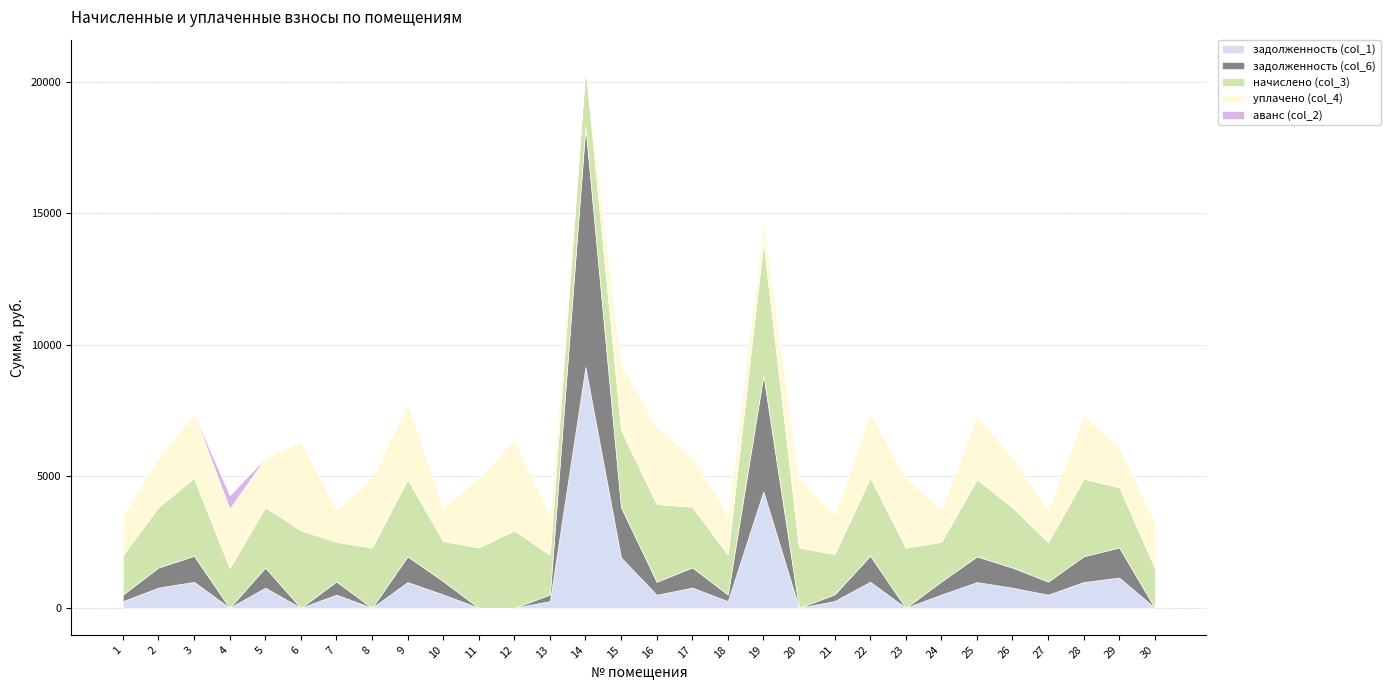

Count the number of data series in this chart.

5